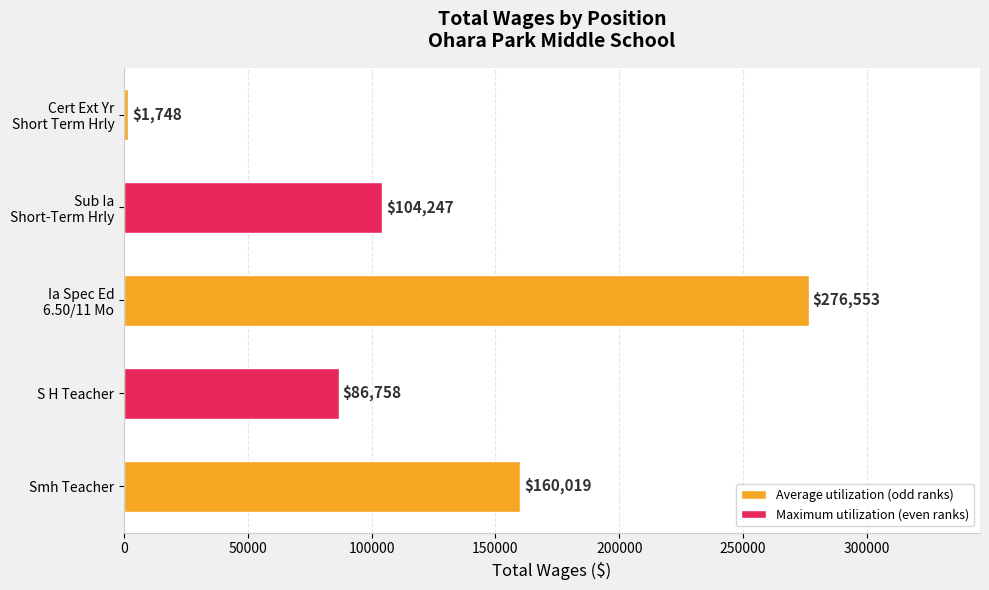

The value at S H Teacher is 133377. True or false?

False